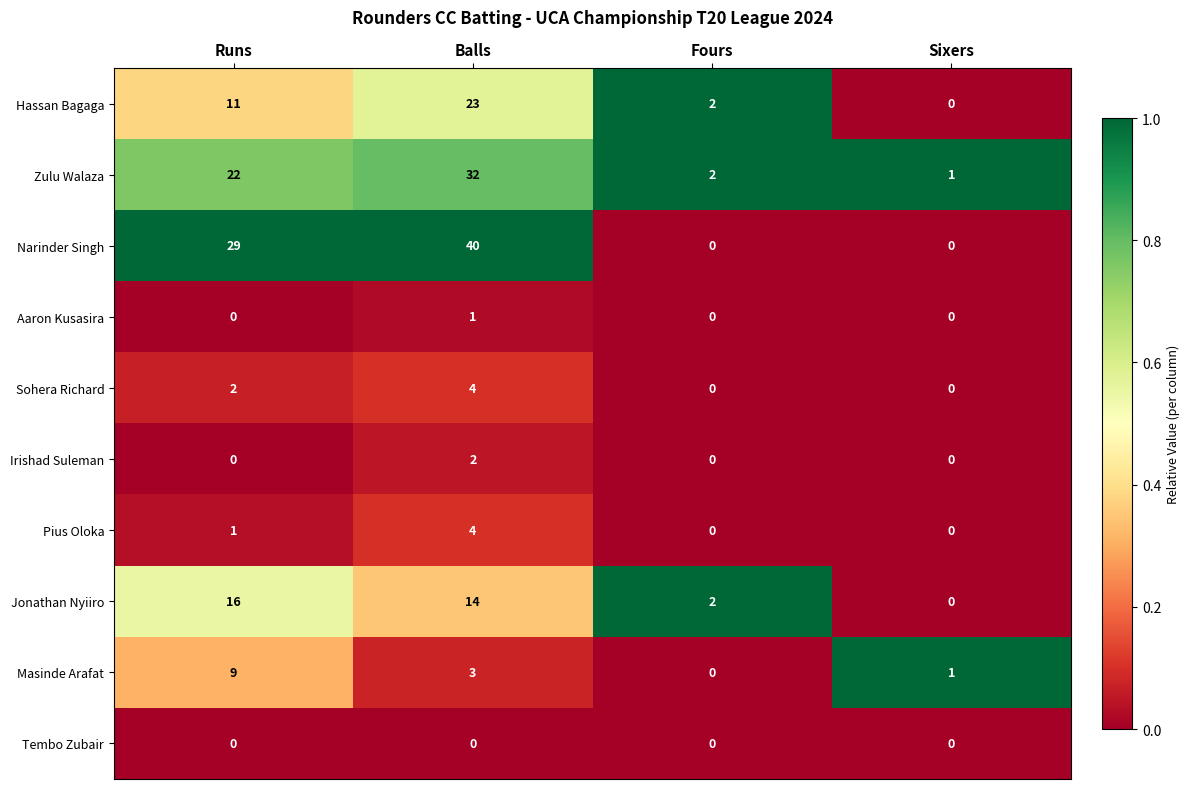

Which series changed the most between Runs and Sixers?

Narinder Singh